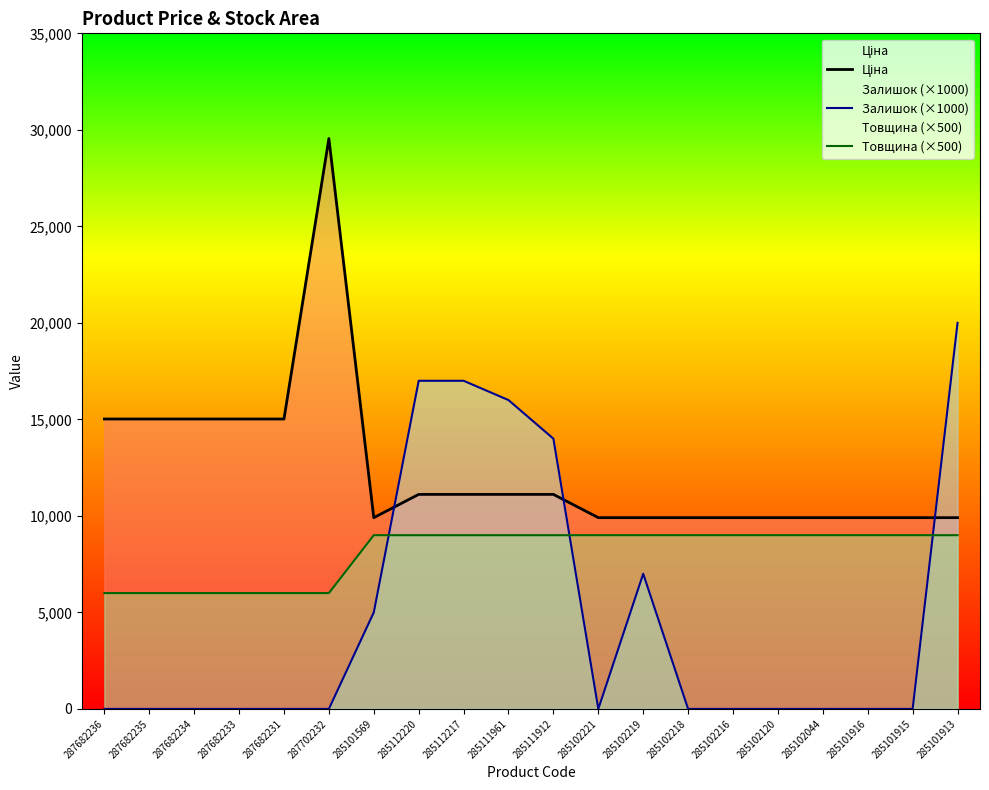

Reading left to right, what are all the values shown in this chart?

Ціна: 287682236=15019.2	287682235=15019.2	287682234=15019.2	287682233=15019.2	287682231=15019.2	287702232=29548.9	285101569=9908.5	285112220=11113.6	285112217=11113.6	285111961=11113.6	285111912=11113.6	285102221=9908.5	285102219=9908.5	285102218=9908.5	285102216=9908.5	285102120=9908.5	285102044=9908.5	285101916=9908.5	285101915=9908.5	285101913=9908.5
Залишок (×1000): 287682236=0.0	287682235=0.0	287682234=0.0	287682233=0.0	287682231=0.0	287702232=0.0	285101569=5000.0	285112220=17000.0	285112217=17000.0	285111961=16000.0	285111912=14000.0	285102221=0.0	285102219=7000.0	285102218=0.0	285102216=0.0	285102120=0.0	285102044=0.0	285101916=0.0	285101915=0.0	285101913=20000.0
Товщина (×500): 287682236=6000.0	287682235=6000.0	287682234=6000.0	287682233=6000.0	287682231=6000.0	287702232=6000.0	285101569=9000.0	285112220=9000.0	285112217=9000.0	285111961=9000.0	285111912=9000.0	285102221=9000.0	285102219=9000.0	285102218=9000.0	285102216=9000.0	285102120=9000.0	285102044=9000.0	285101916=9000.0	285101915=9000.0	285101913=9000.0